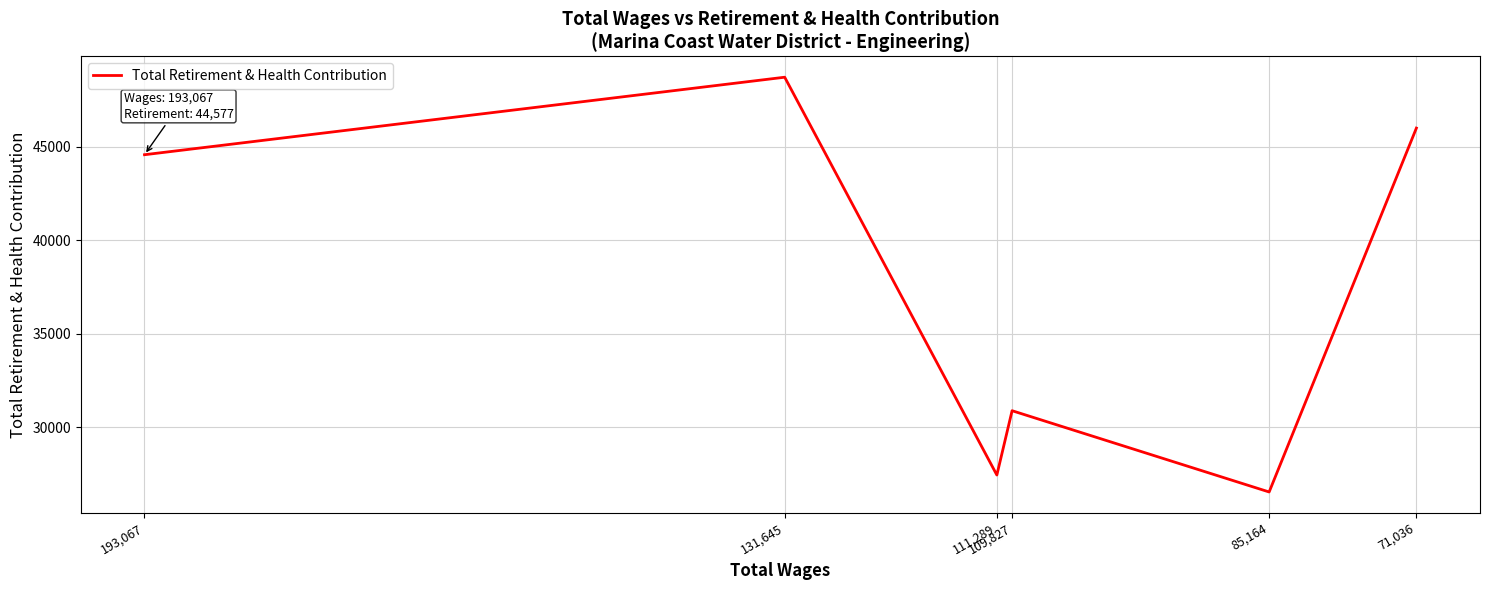

How many lines are shown in the chart?

1